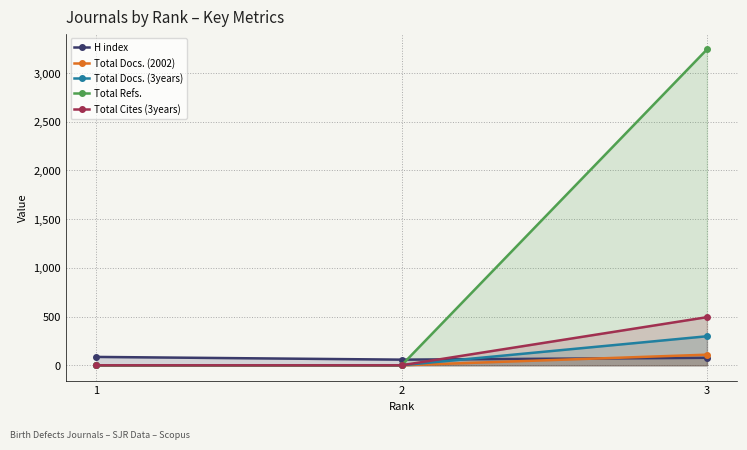

Reading right to left, list all the values displayed in this chart.

H index: 77	58	86
Total Docs. (2002): 109	0	0
Total Docs. (3years): 298	0	0
Total Refs.: 3243	0	0
Total Cites (3years): 494	0	0